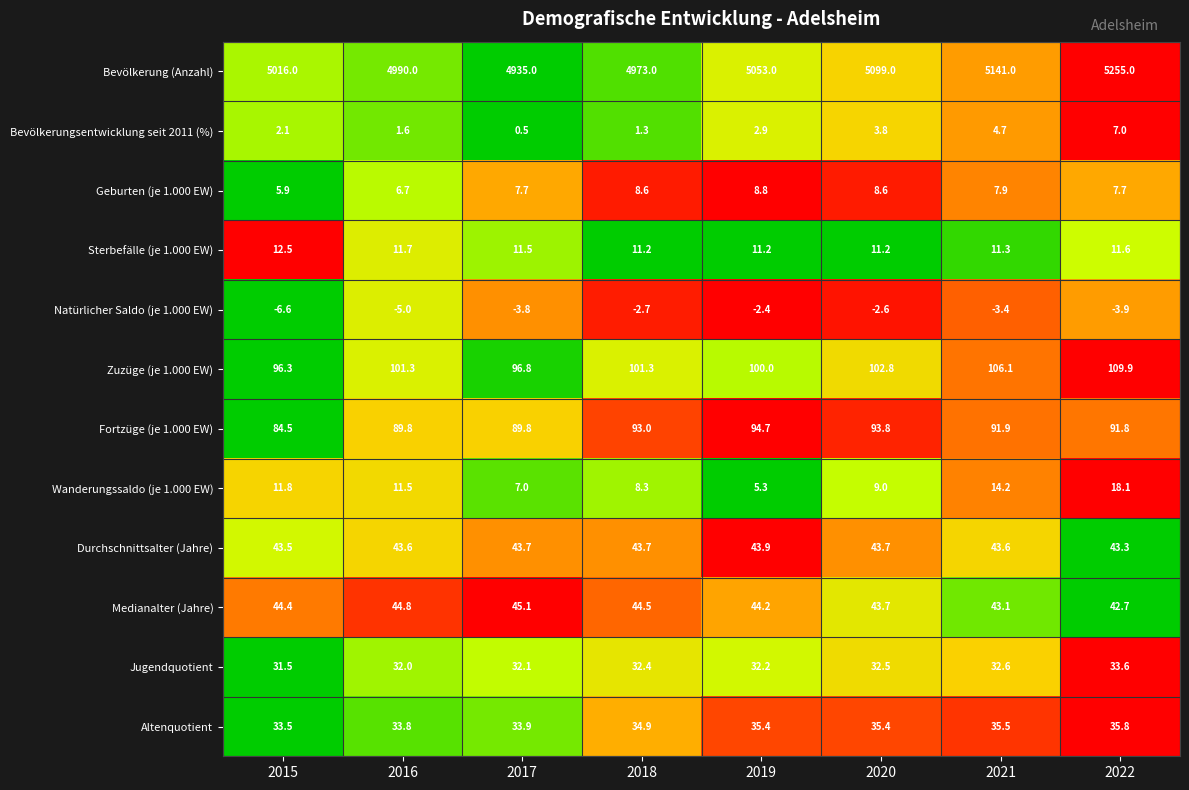

Is it true that Zuzüge (je 1.000 EW) equals 101.3 at 2016?

True